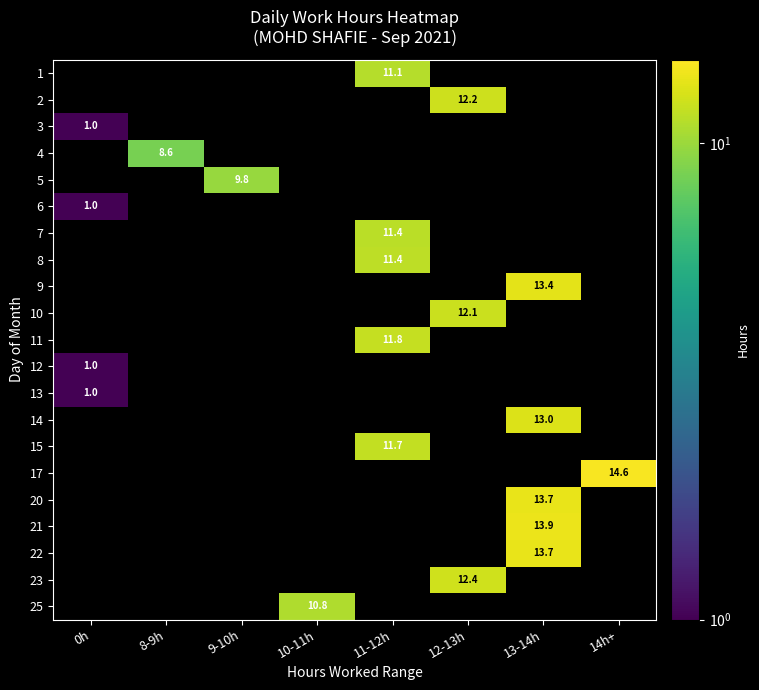

True or false: 9 has a value of 13.4 at 13-14h.

True